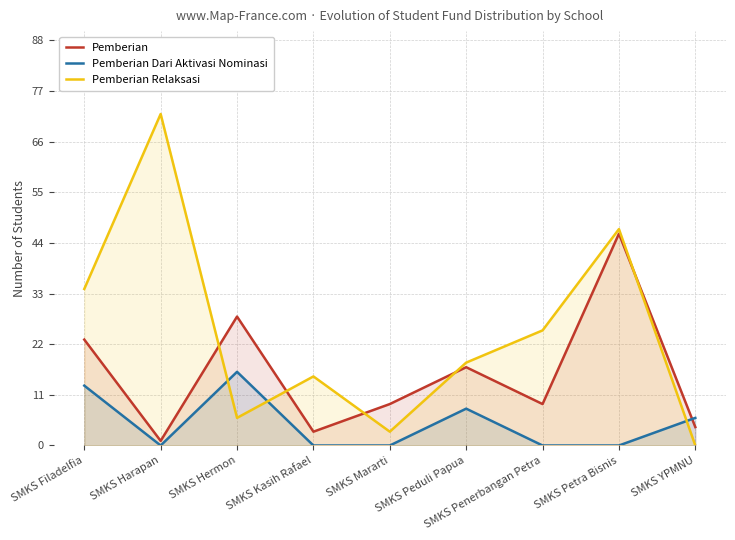

What is the label of the 2nd point from the right?

SMKS Petra Bisnis